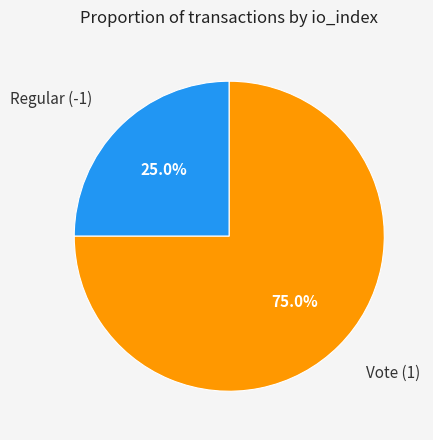

Does any single category account for the majority?

Yes